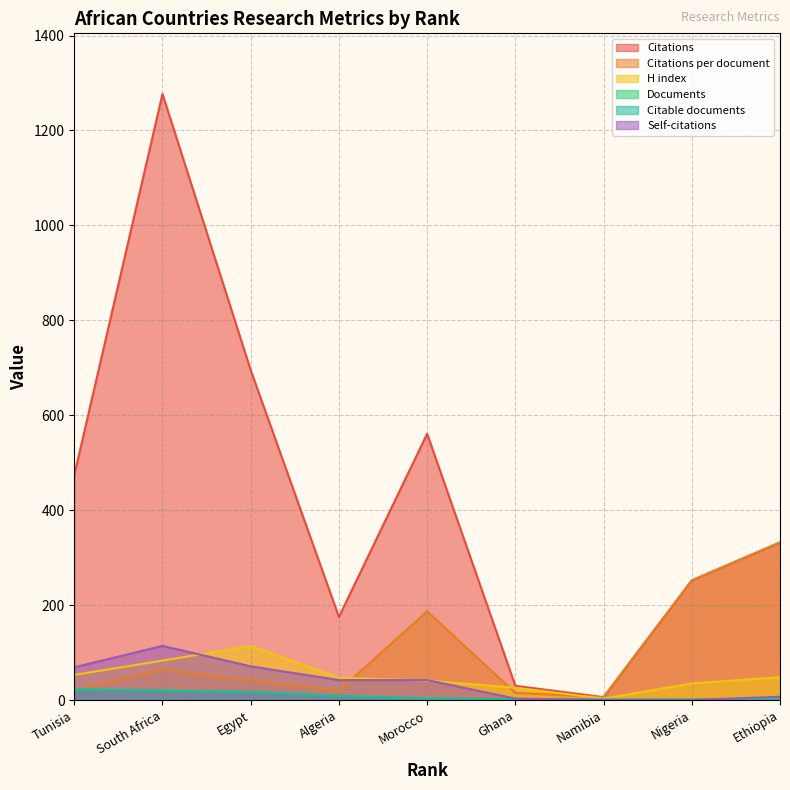

True or false: Citations per document has more than 2 interior local peaks.

False